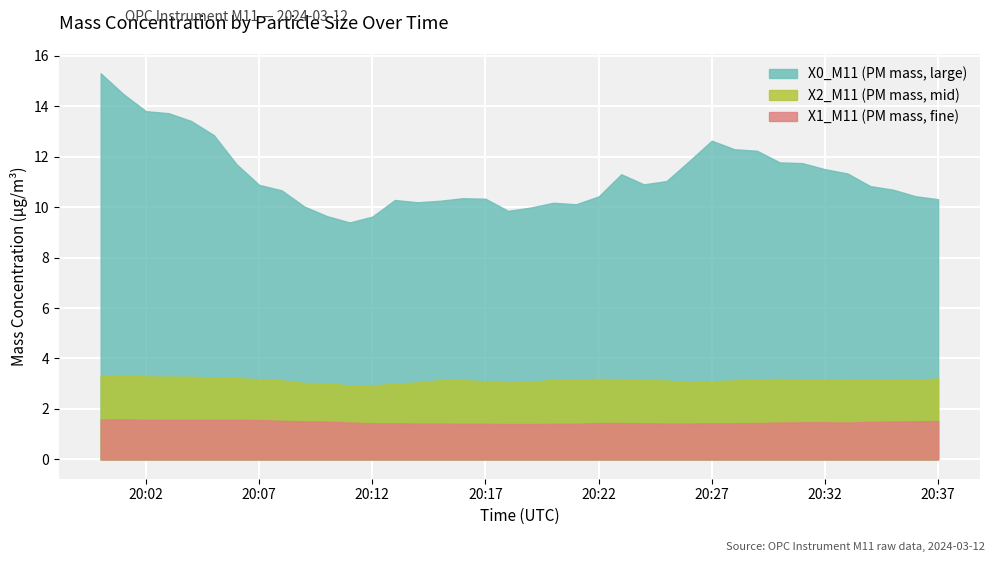

The X2_M11 (PM mass, mid) series shows 4.7 at 2024-03-12 20:25. True or false?

False